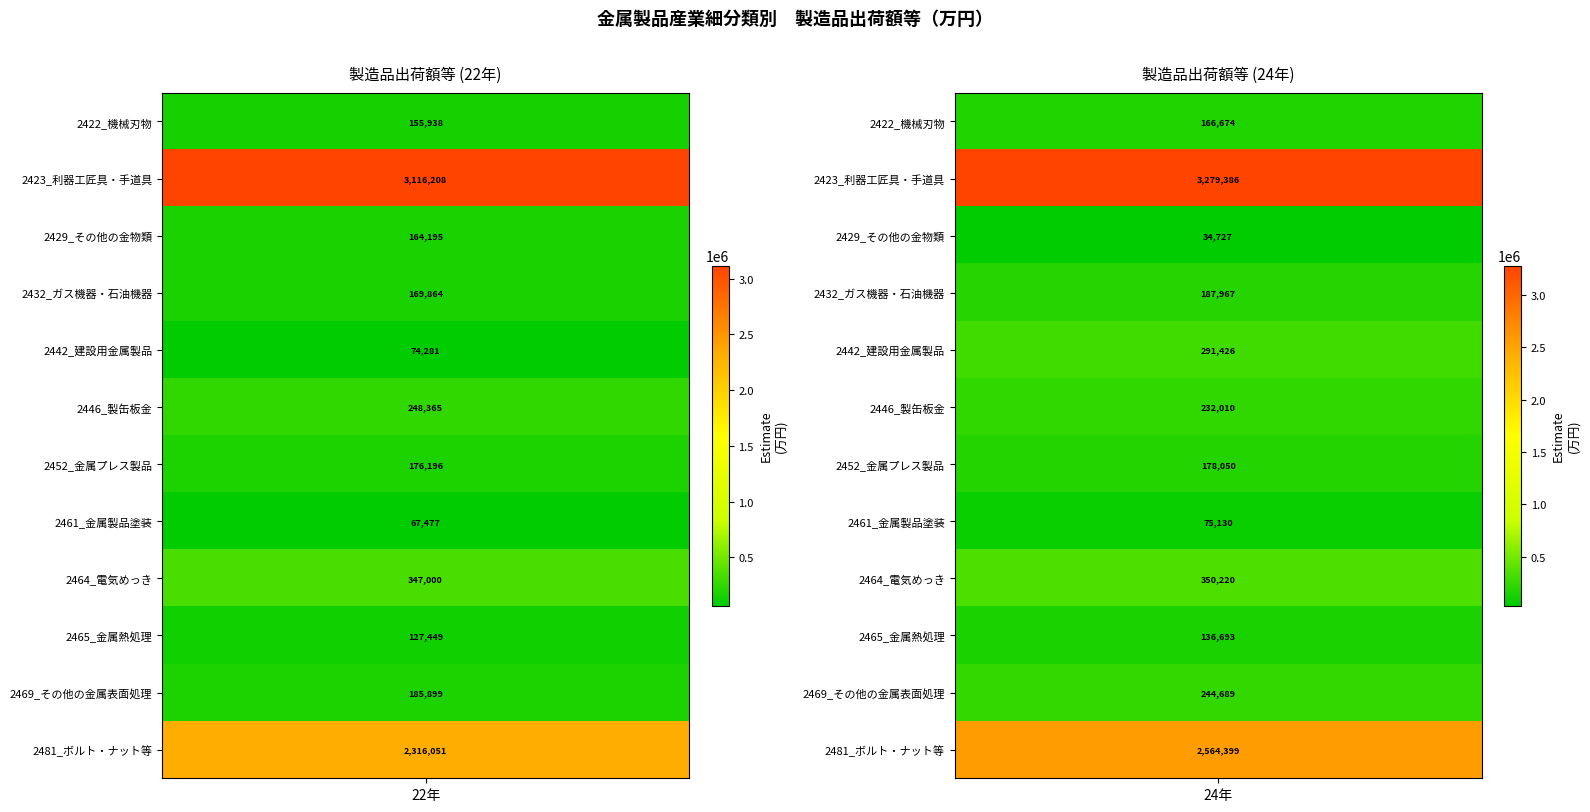

Is the value of 2469_その他の金属表面処理 at 22年 greater than the value of 2465_金属熱処理 at 24年?

Yes